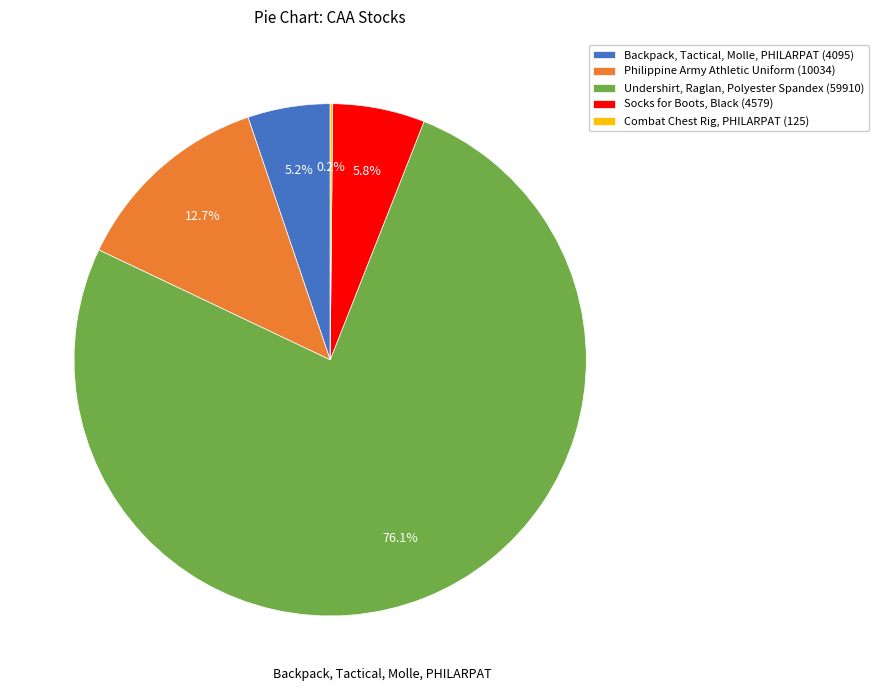

How much of the chart is everything except Backpack, Tactical, Molle, PHILARPAT (4095)?

94.8%